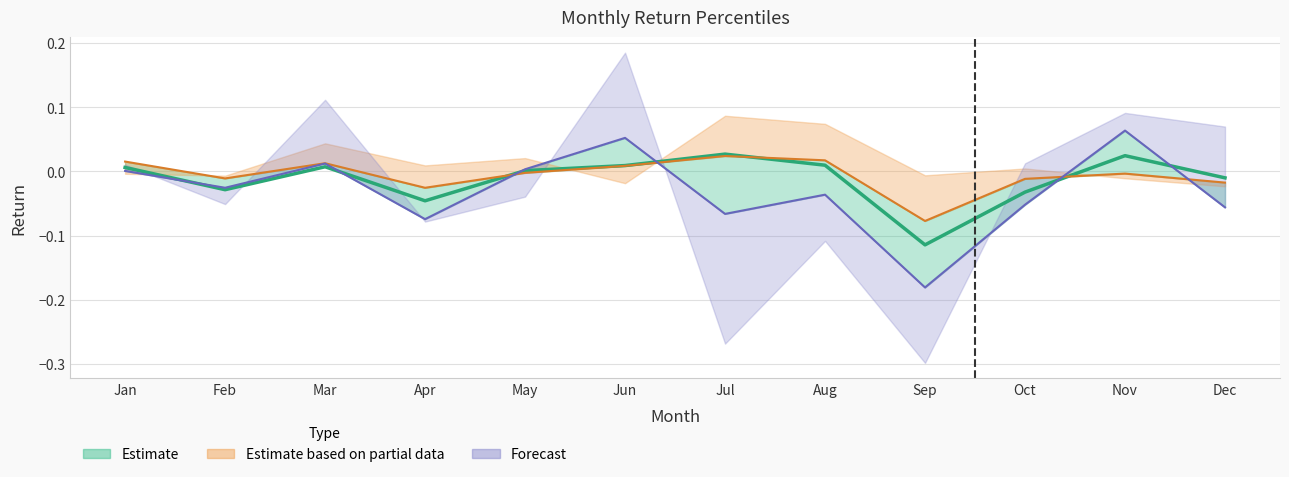

What is the sum of all pct50 (Estimate) values?

-0.1